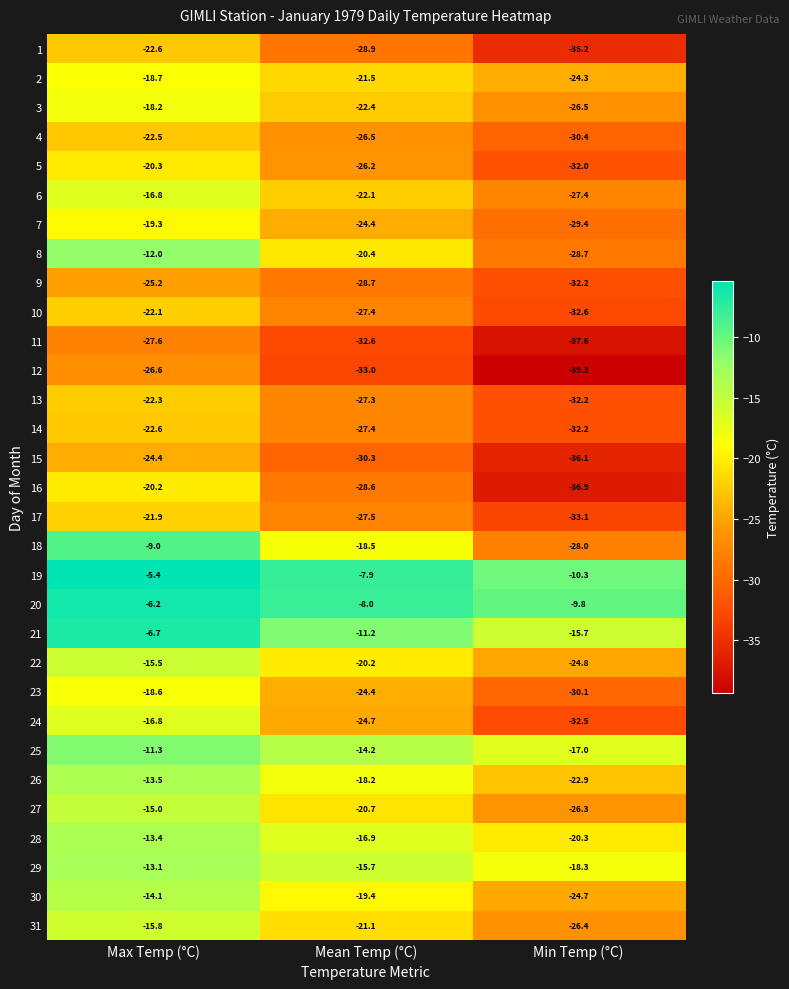

The 22 series shows -20.2 at Mean Temp (°C). True or false?

True